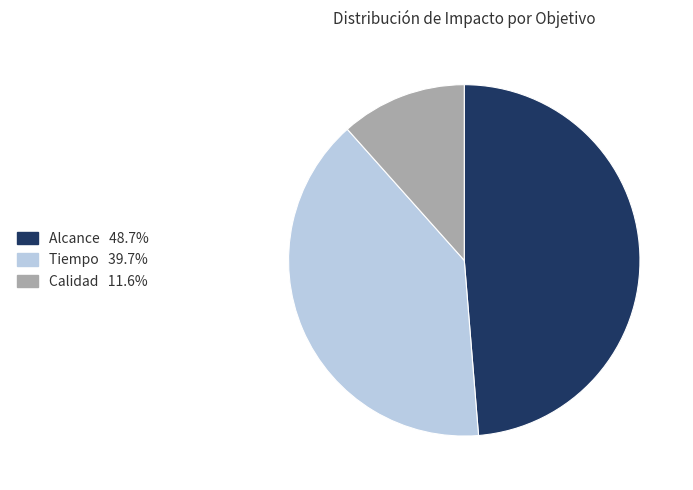

Which slice is the largest?

Alcance